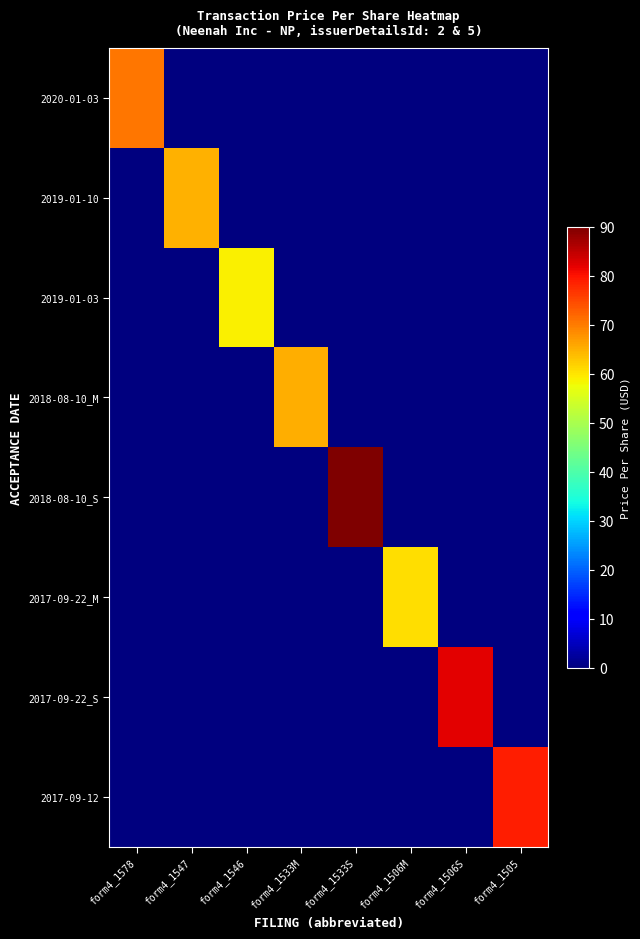

Rank the series at form4_1533S from lowest to highest value.

2020-01-03, 2019-01-10, 2019-01-03, 2018-08-10_M, 2017-09-22_M, 2017-09-22_S, 2017-09-12, 2018-08-10_S